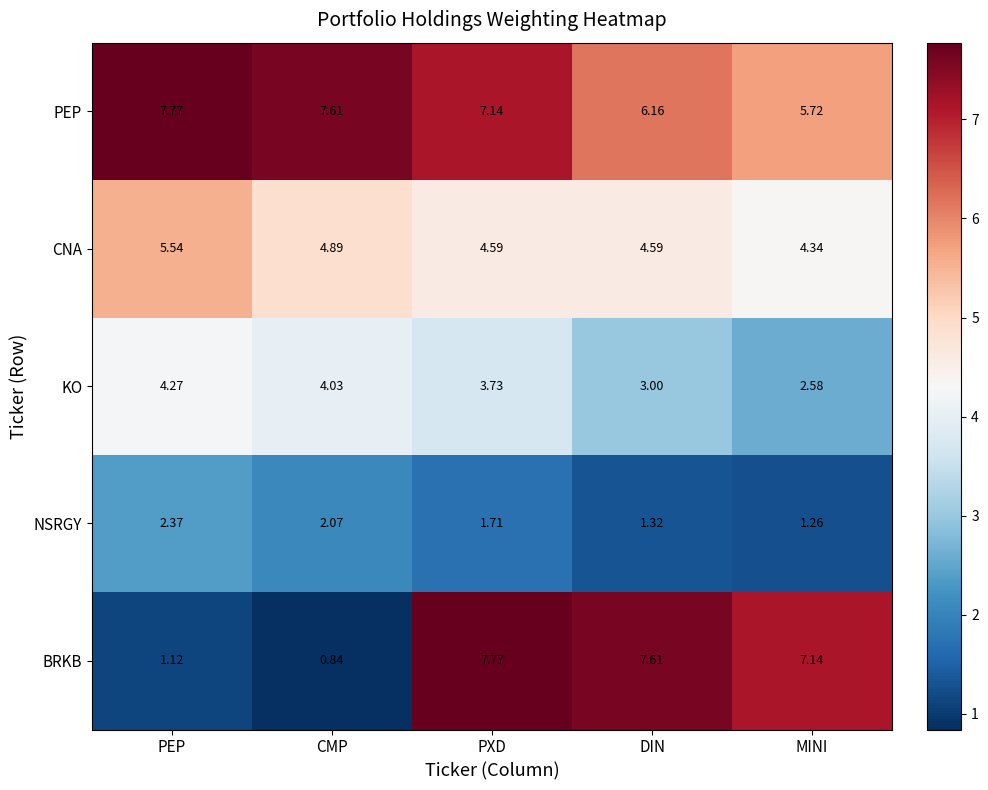

At which label is NSRGY closest to 1?

MINI